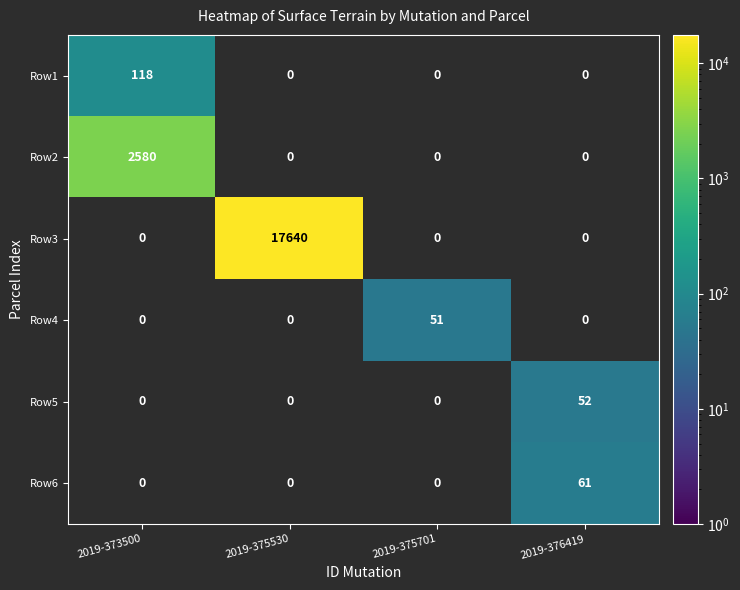

Count the number of data series in this chart.

6